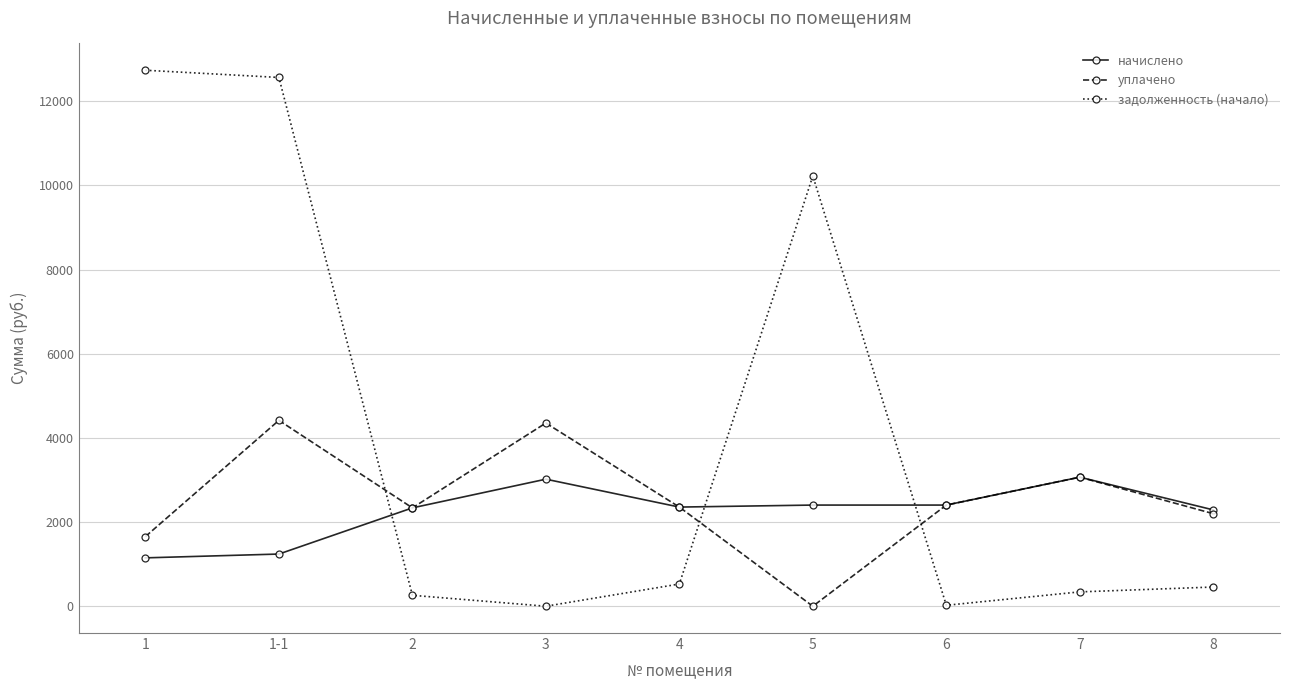

What is the value of the начислено point at the 4th from the left?

3019.4